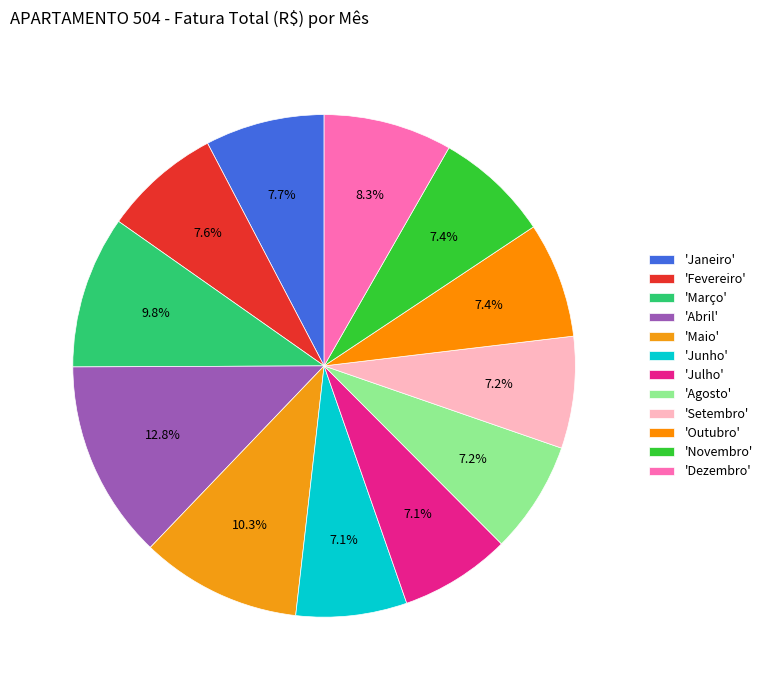

Count the number of slices in the pie.

12